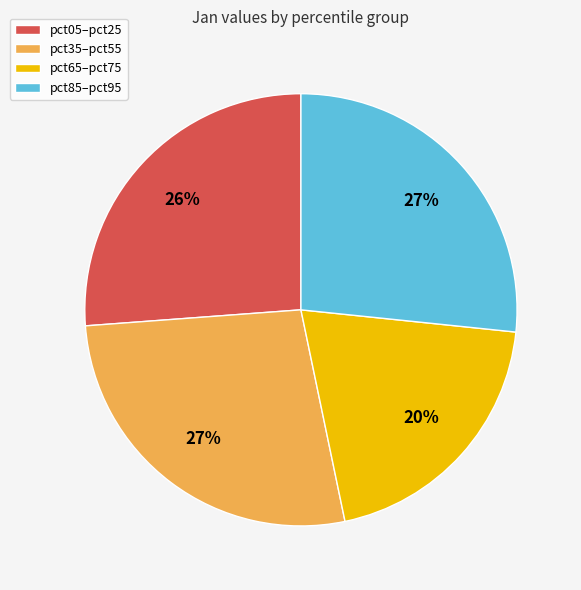

To the nearest percent, what is the average slice percentage?

25%